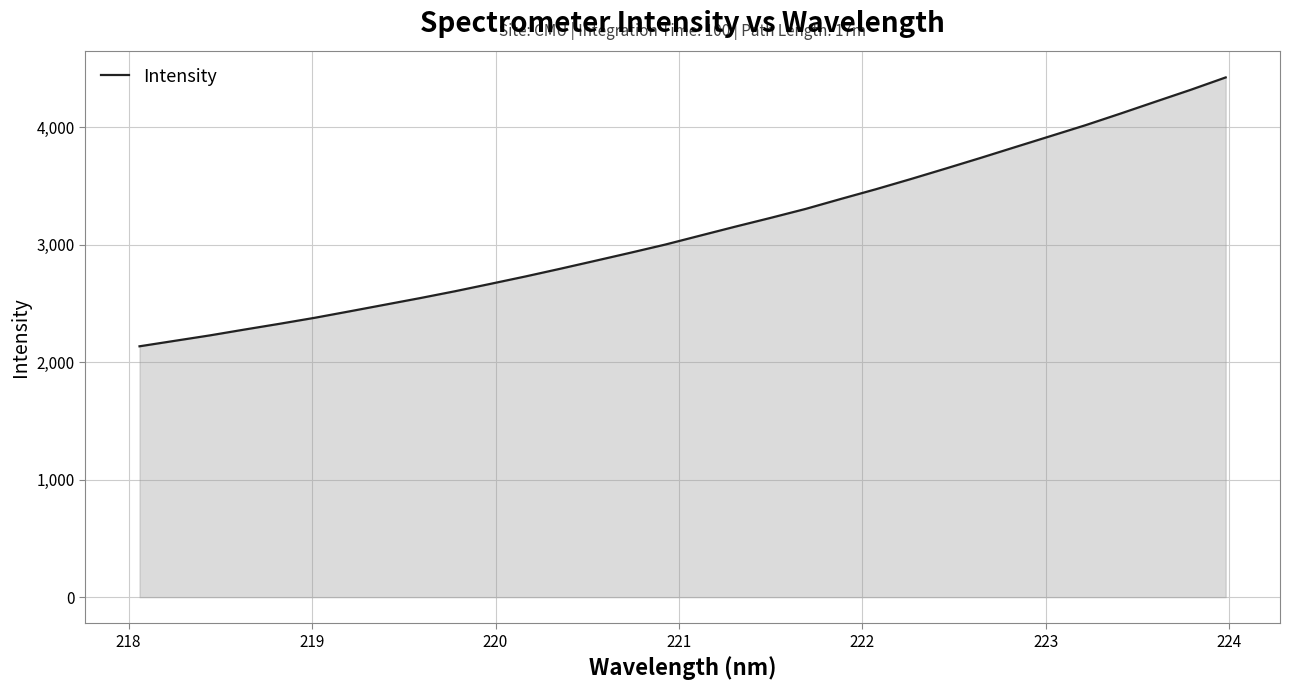

What is the greatest value displayed?

4425.1